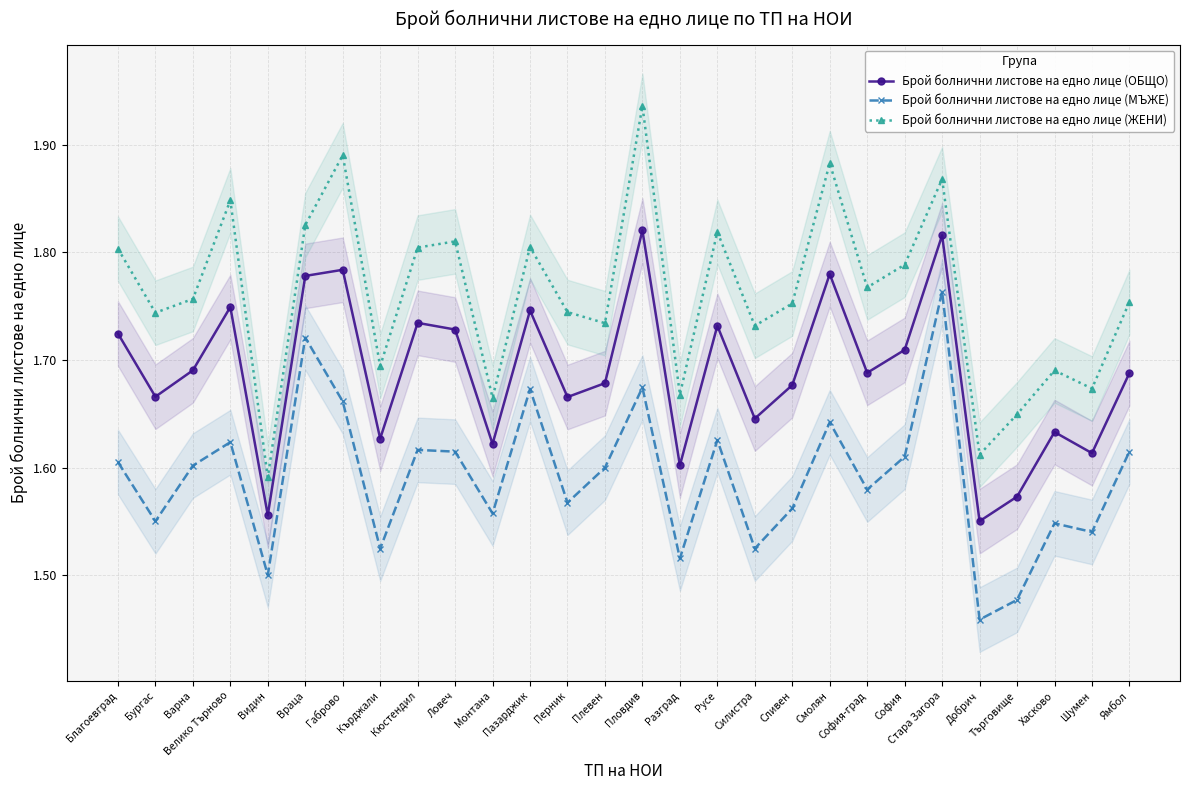

What position from the left is Враца?

6